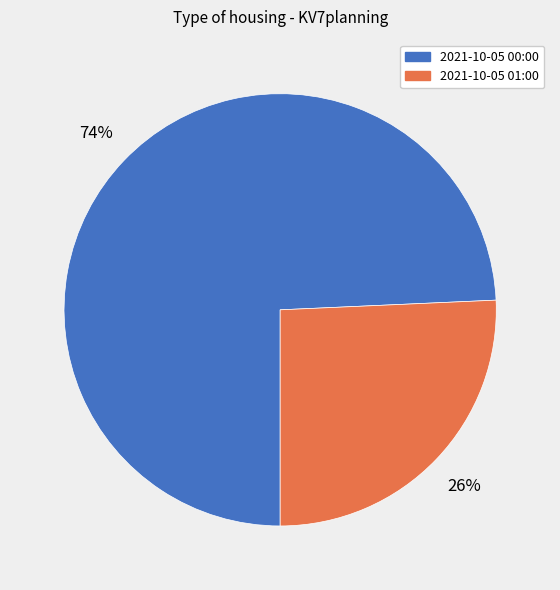

Which category has the smallest portion of the pie?

2021-10-05 01:00